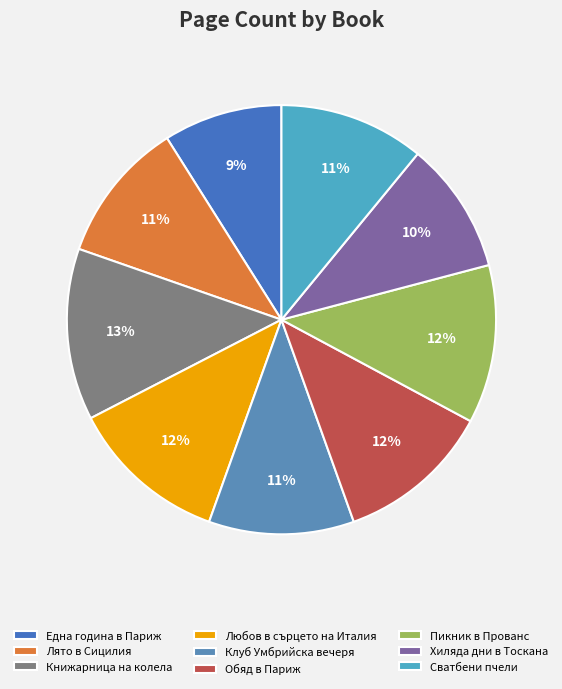

Which category has the biggest portion of the pie?

Книжарница на колела